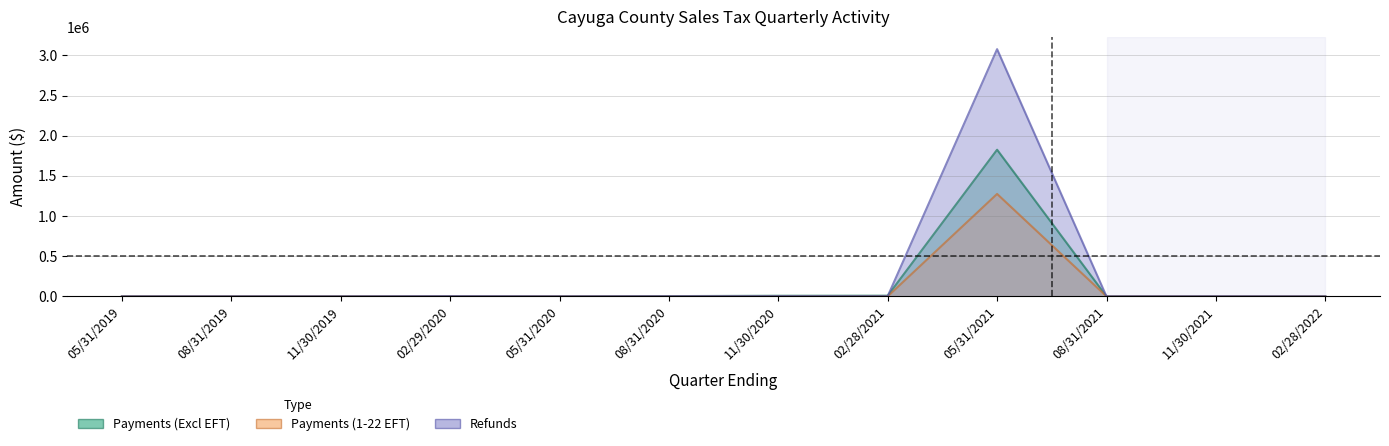

Between 02/28/2022 and 11/30/2019, which is larger?

02/28/2022